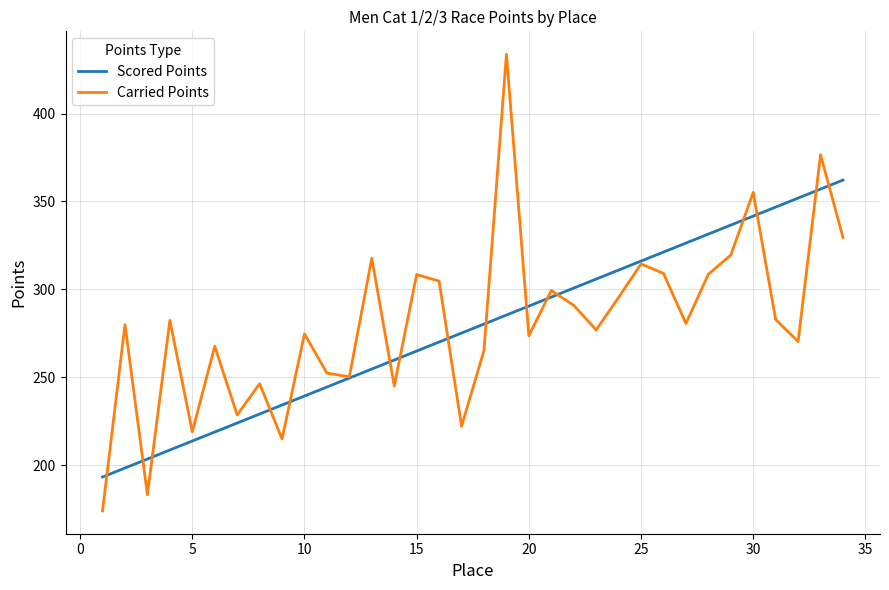

What is the minimum value shown in the chart?

174.0